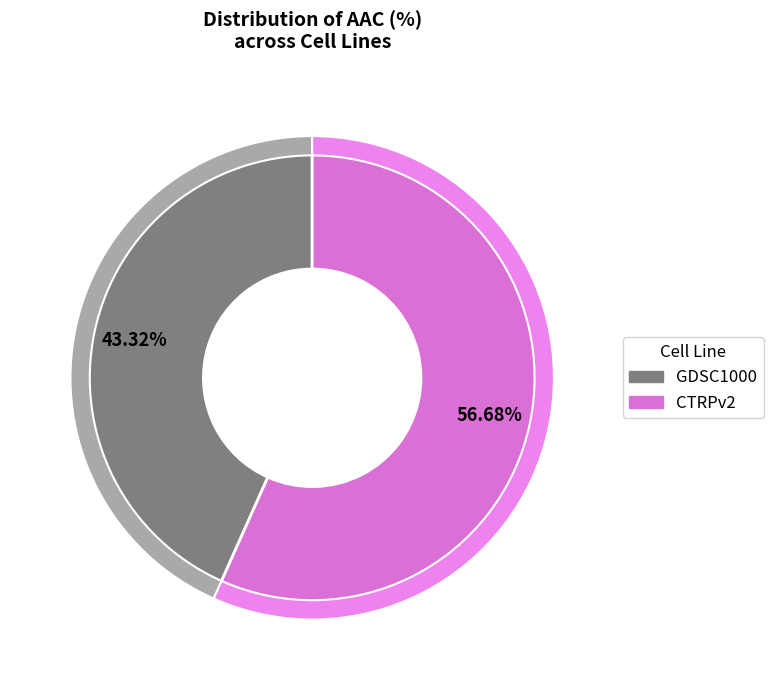

Does GDSC1000 represent more than half of the total?

No